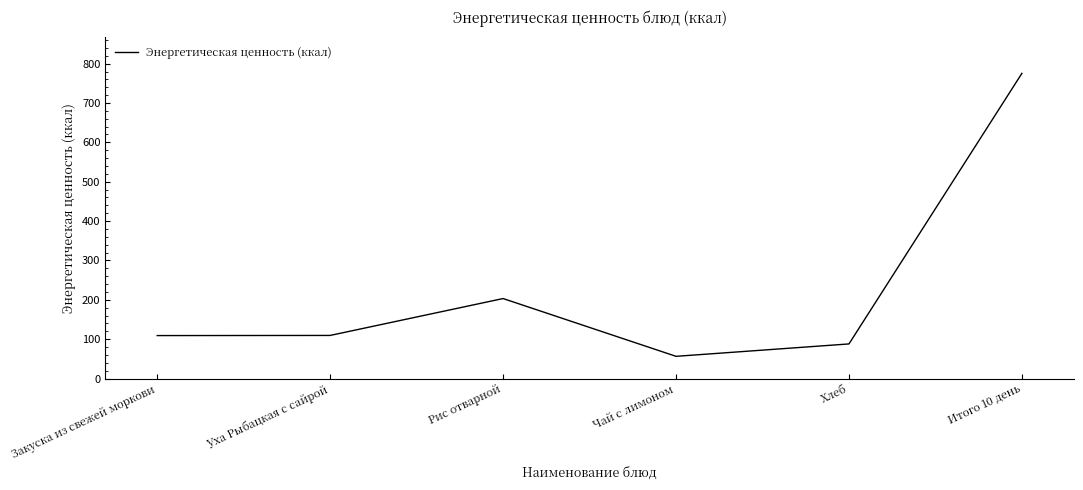

What is the maximum value shown in the chart?

775.4